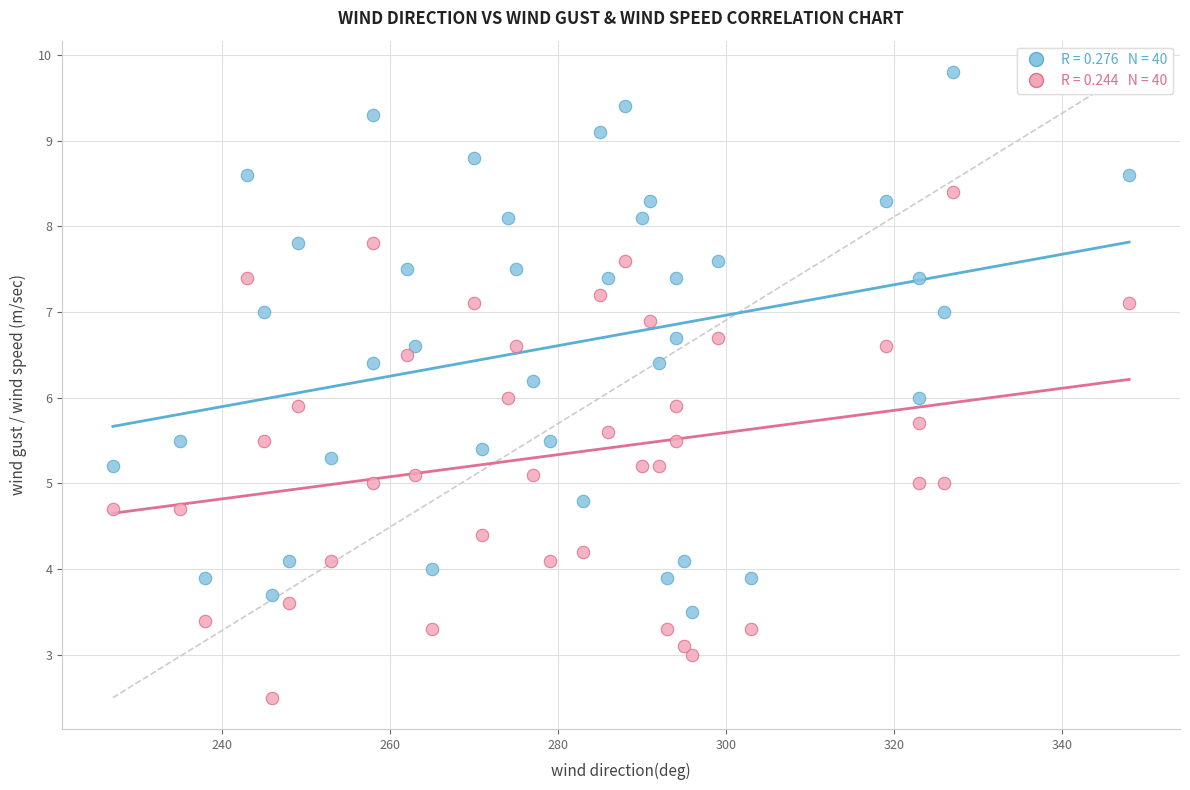

Across all data points, what is the range of Y values (max minus min)?

7.3